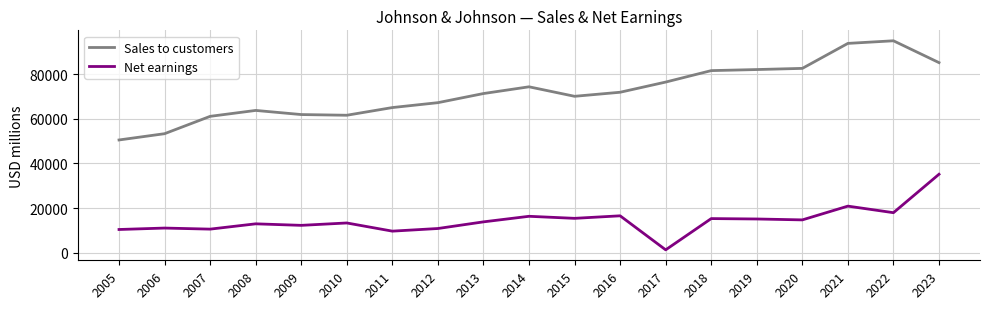

How many lines are shown in the chart?

2